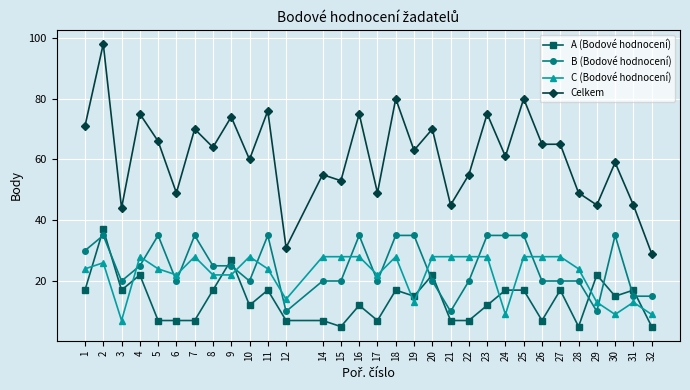

Which series has the largest total across all categories?

Celkem